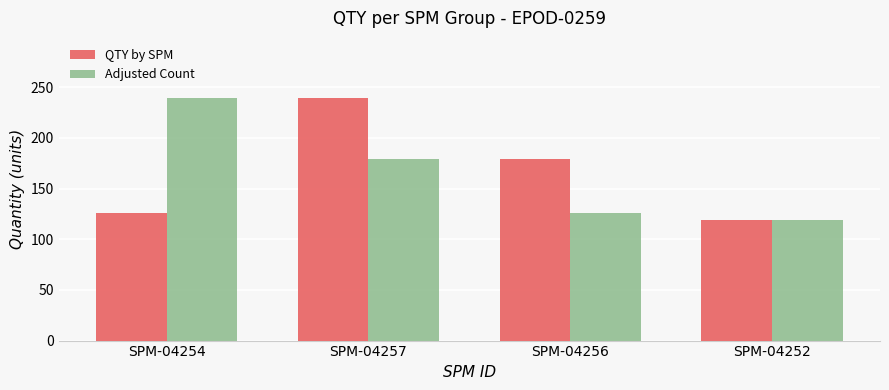

At which category is the sum across all series the highest?

SPM-04257